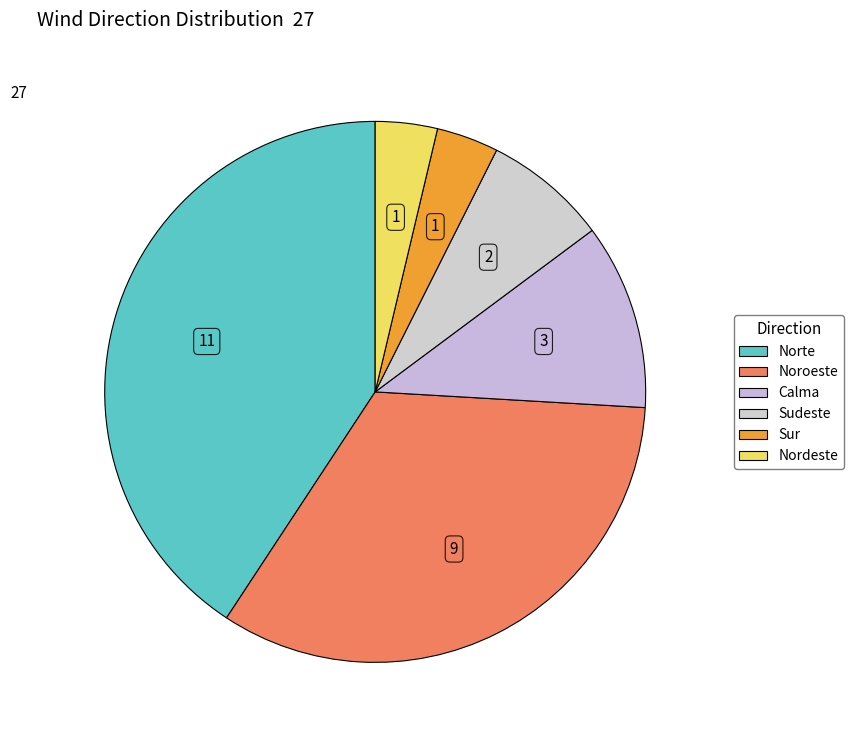

What portion of the pie excludes Sur?

96.3%